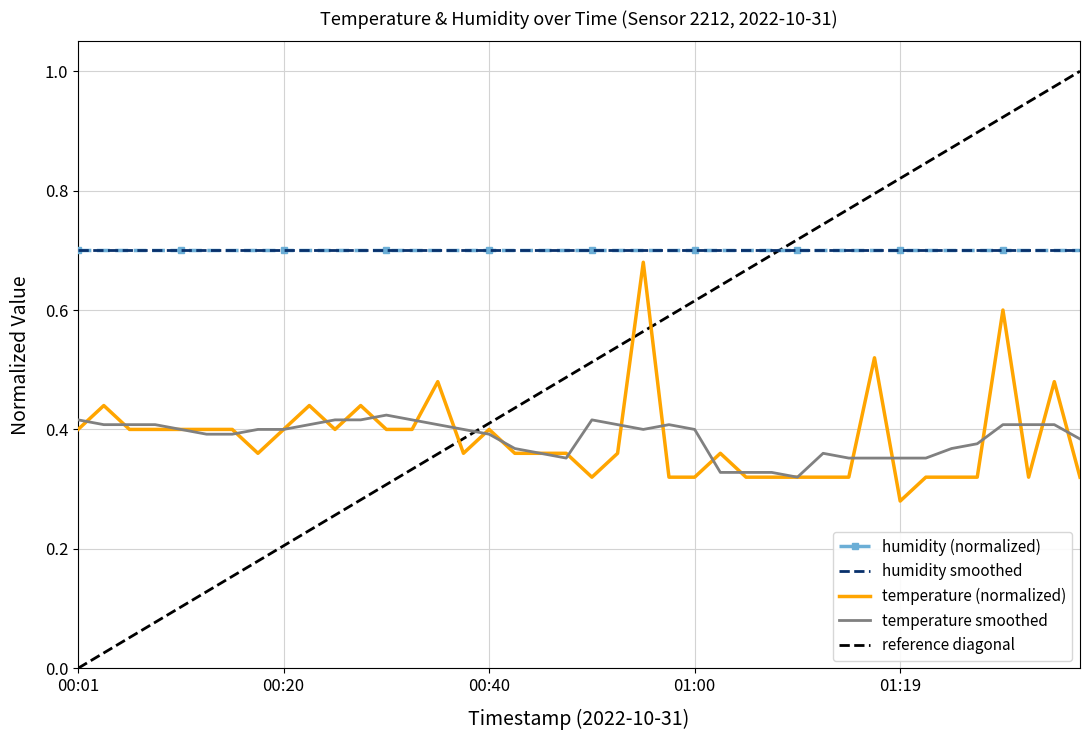

How many interior local peaks (higher than both neighbors) does the data have?

10